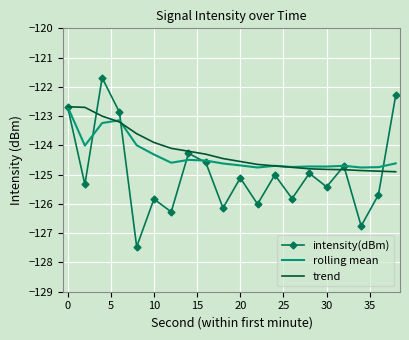

What is the maximum value shown in the chart?

-121.7